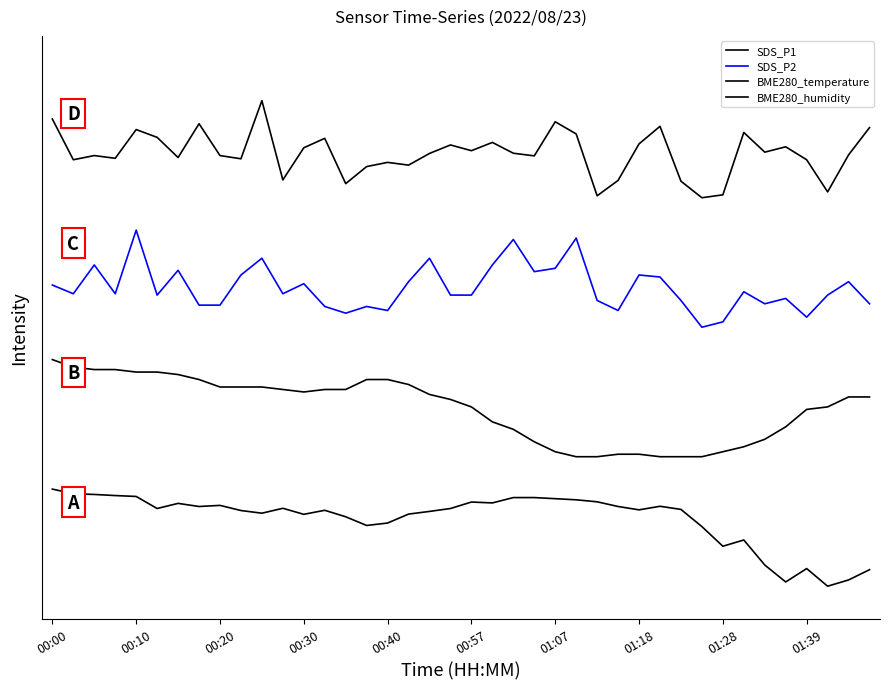

At which category is the sum across all series the highest?

00:10